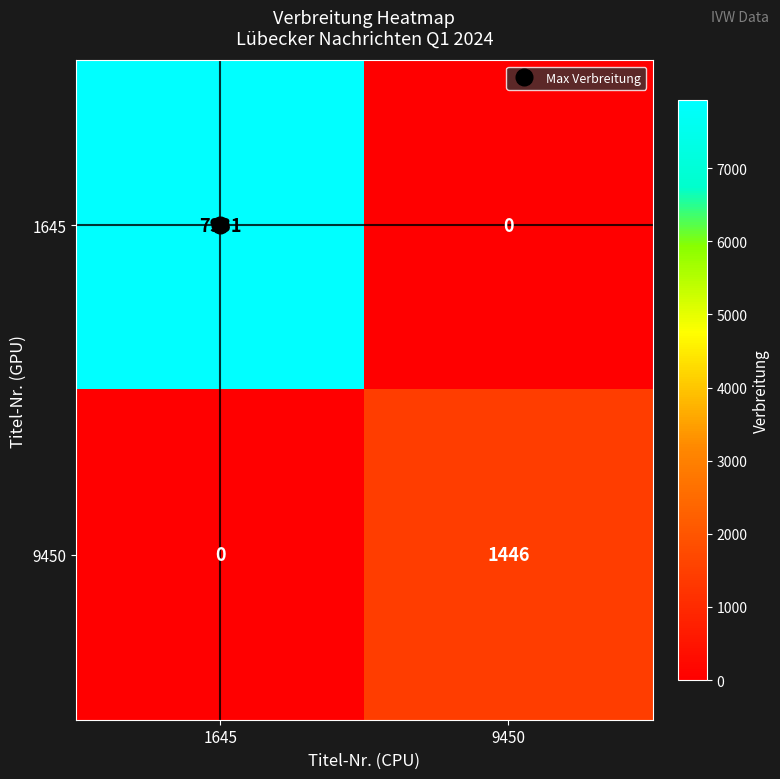

At which category is the sum across all series the highest?

1645